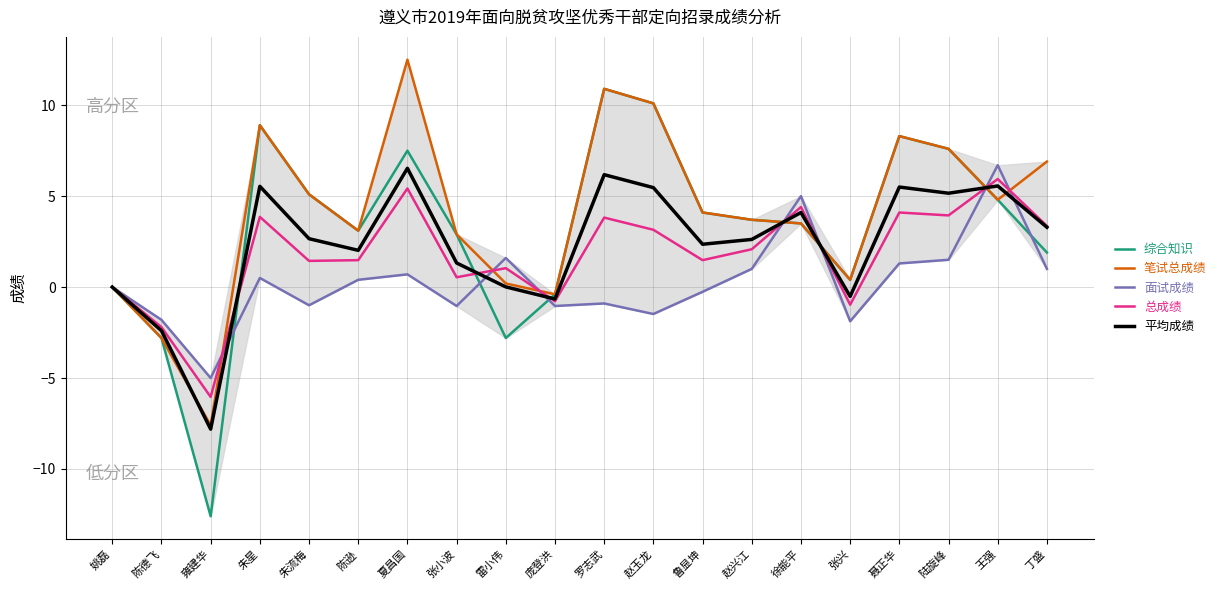

After their last crossing, which series has the higher values: 综合知识 or 总成绩?

总成绩